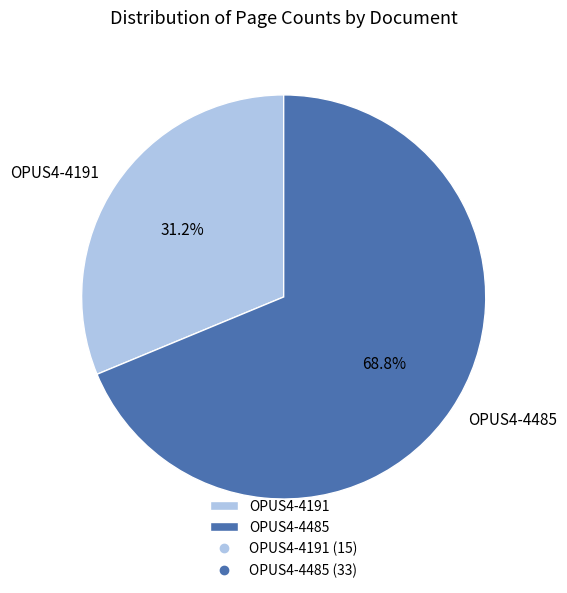

Is OPUS4-4485 the majority of the pie?

Yes